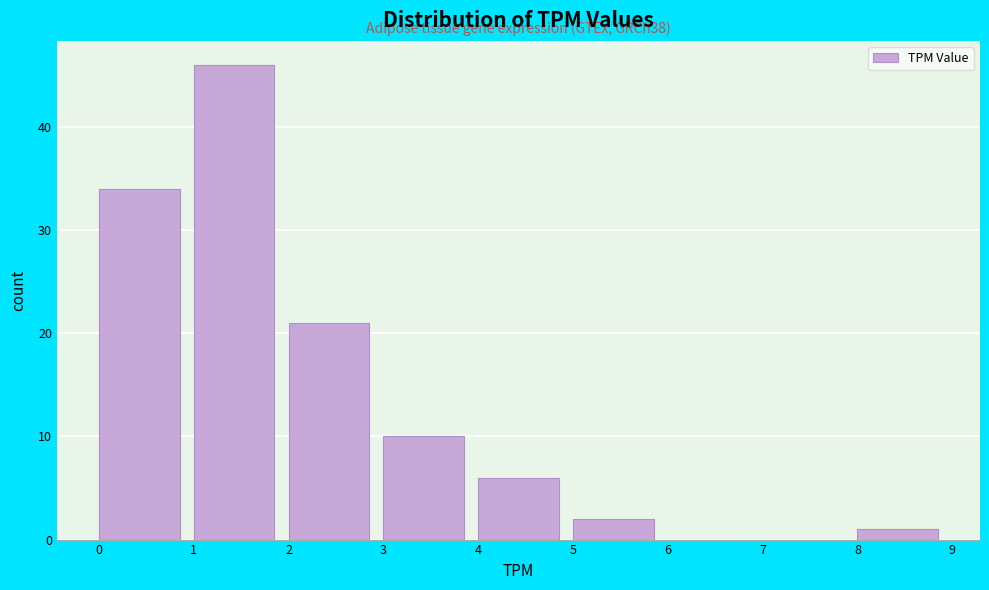

Which range on the x-axis has the tallest bar?

1 to 2